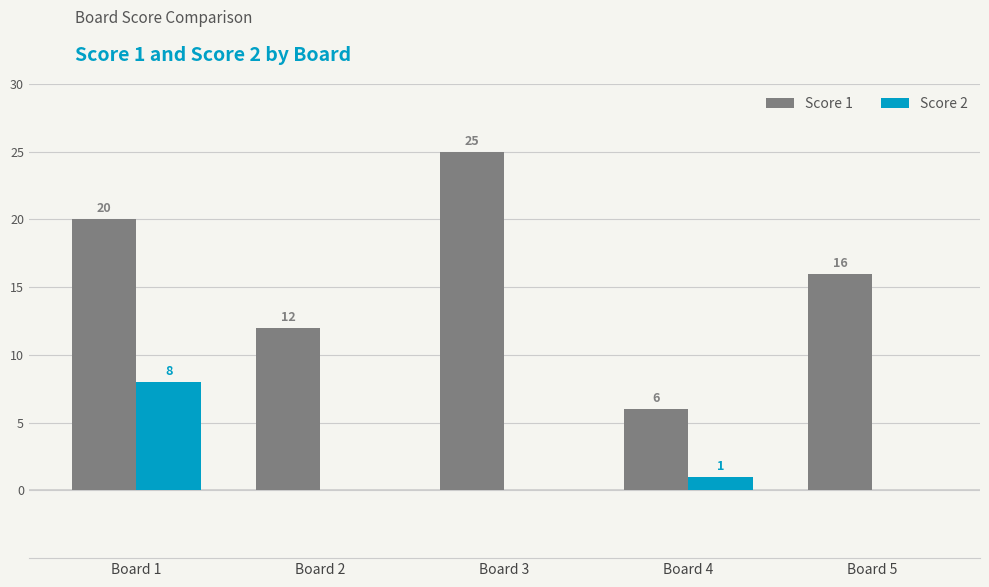

Which series has the largest total across all categories?

Score 1